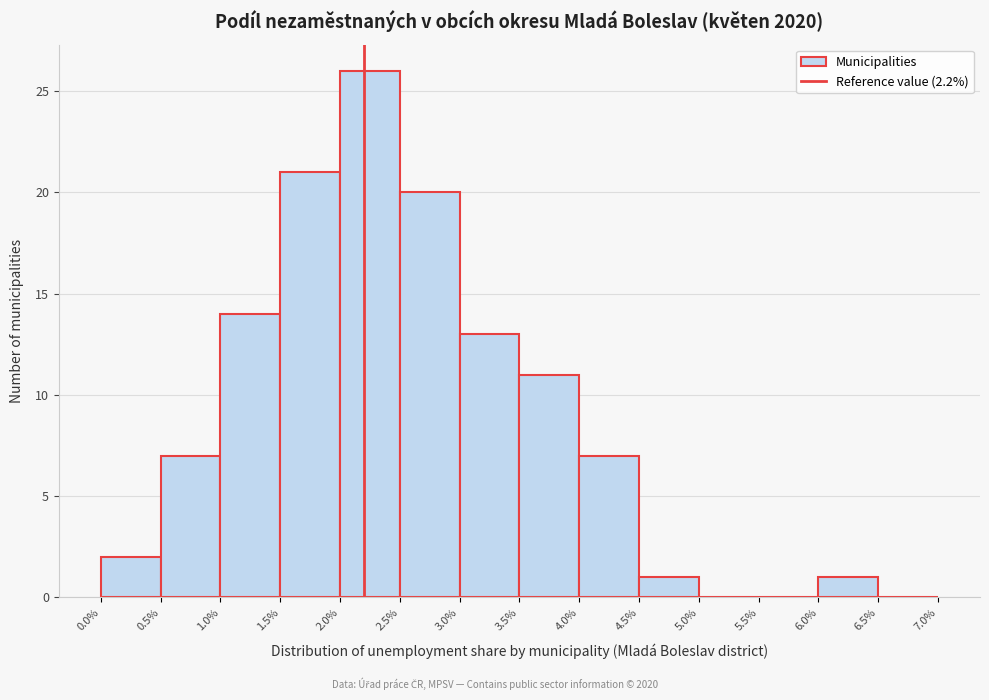

Reading left to right, list every bar in this chart as the range it spans on the x-axis followed by its height. The values are not printed on the chart, so give them approximately, as read against the axis.

0.0% to 0.5%: 2
0.5% to 1.0%: 7
1.0% to 1.5%: 14
1.5% to 2.0%: 21
2.0% to 2.5%: 26
2.5% to 3.0%: 20
3.0% to 3.5%: 13
3.5% to 4.0%: 11
4.0% to 4.5%: 7
4.5% to 5.0%: 1
5.0% to 5.5%: 0
5.5% to 6.0%: 0
6.0% to 6.5%: 1
6.5% to 7.0%: 0